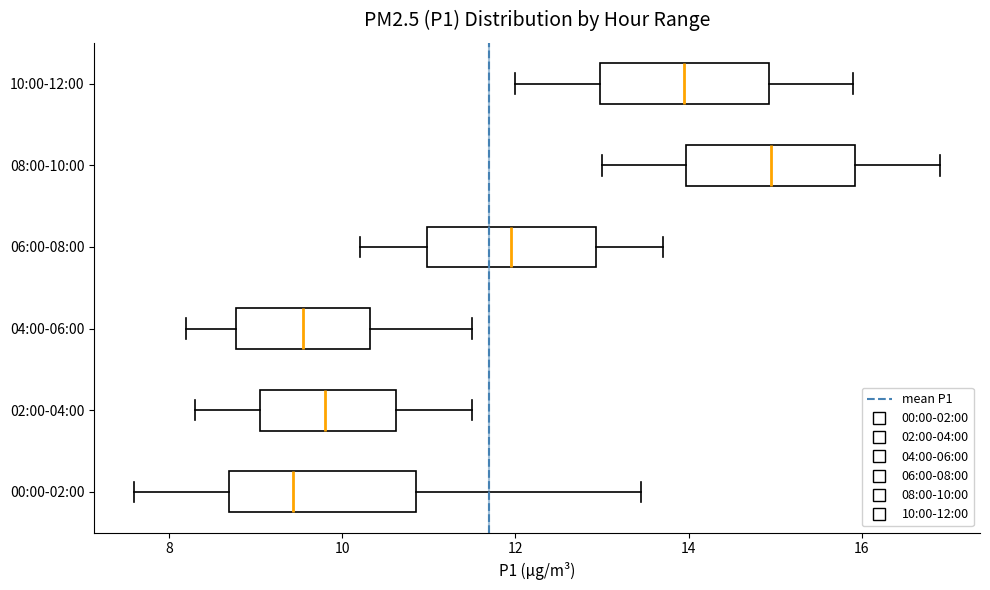

Reading bottom to top, read every box against the x-axis: the position of its median line, the range the box covers, and the ends of its whiskers. The values are not printed on the chart, so give them approximately, as read against the axis.

00:00-02:00: median 9.4, box 8.6 to 10.8, whiskers 7.6 to 13.4
02:00-04:00: median 9.8, box 9.0 to 10.6, whiskers 8.4 to 11.6
04:00-06:00: median 9.6, box 8.8 to 10.4, whiskers 8.2 to 11.6
06:00-08:00: median 12.0, box 11.0 to 13.0, whiskers 10.2 to 13.8
08:00-10:00: median 15.0, box 14.0 to 16.0, whiskers 13.0 to 17.0
10:00-12:00: median 14.0, box 13.0 to 15.0, whiskers 12.0 to 16.0